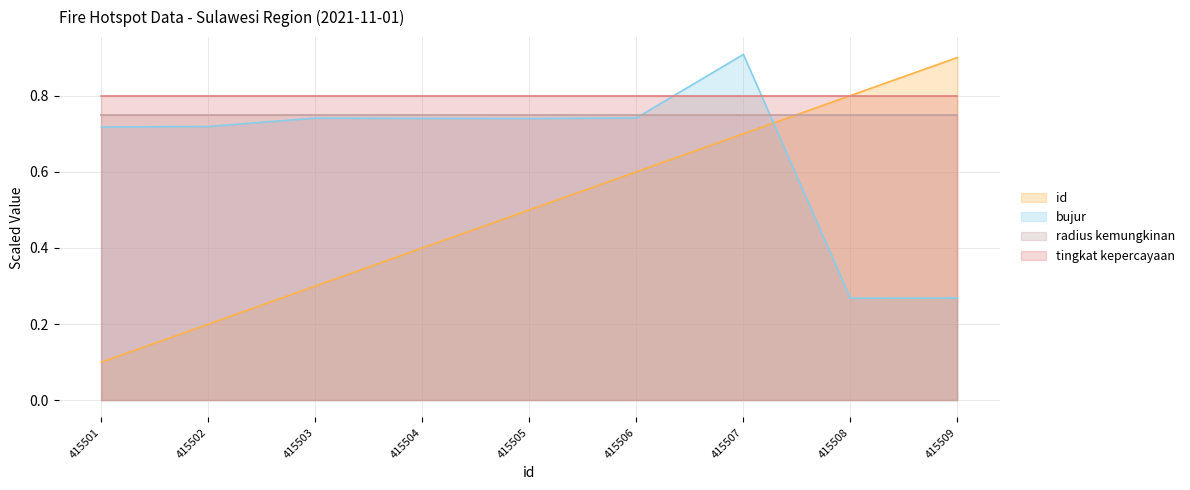

How many categories are shown in the chart?

9